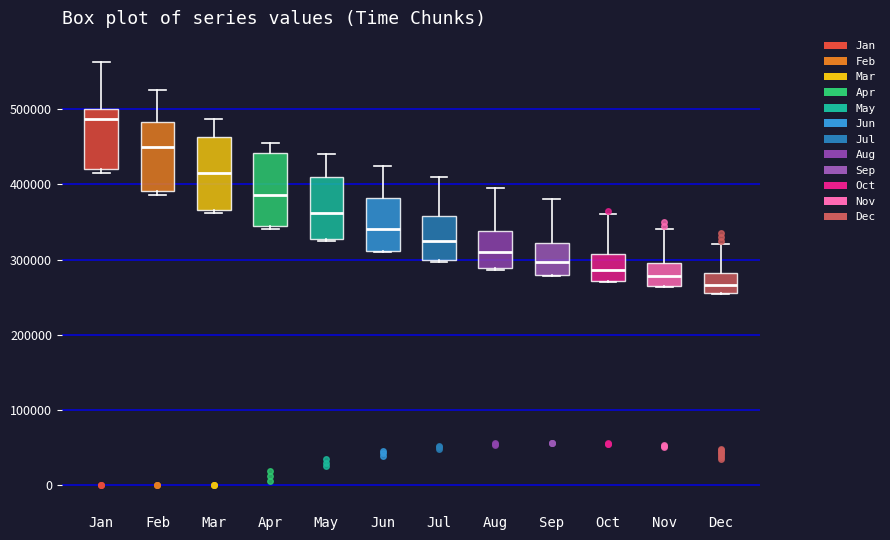

Which box has the lowest median line?

Dec